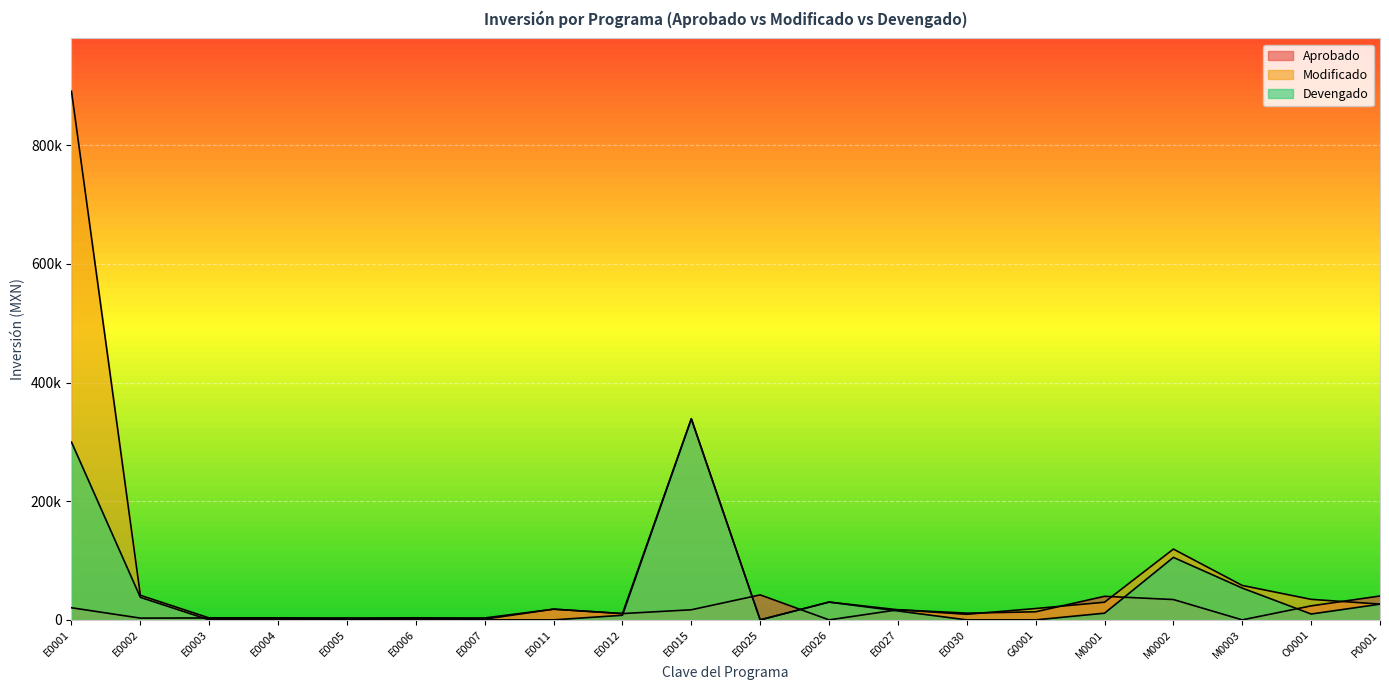

How many data points in Aprobado are less than 13621?

10